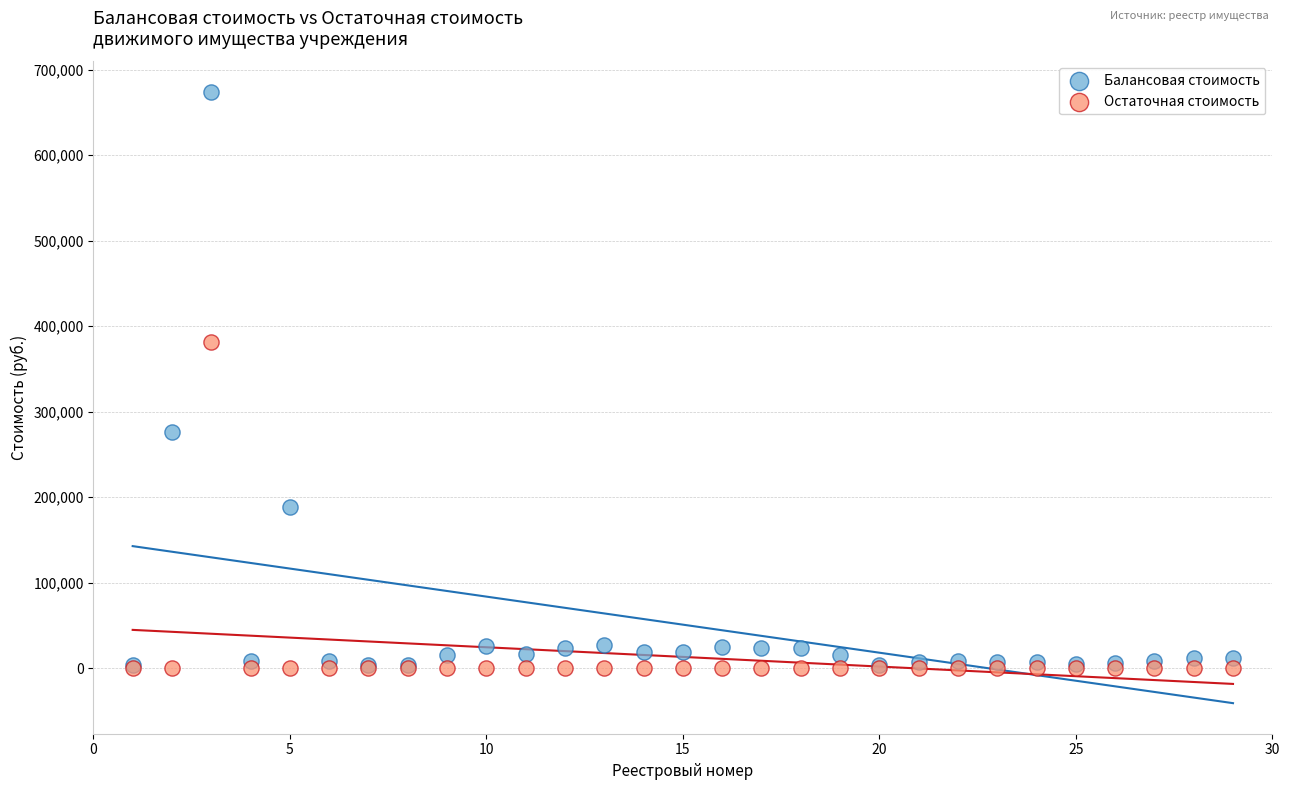

Which series reaches the maximum Y coordinate?

Балансовая стоимость